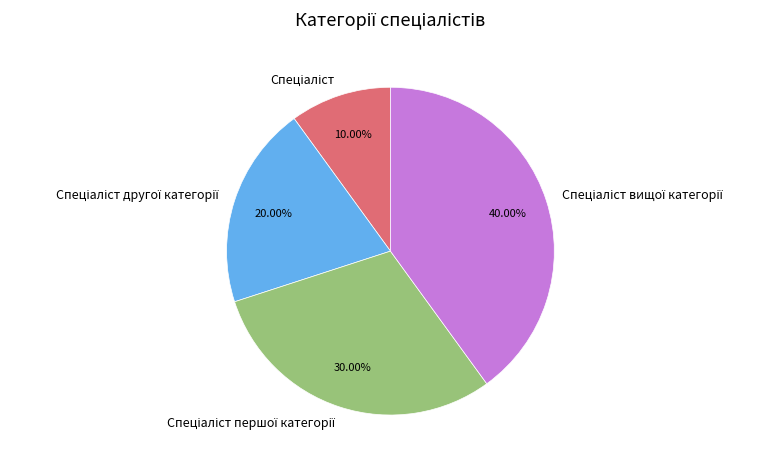

To the nearest percent, what is the difference between the largest and smallest slice percentages?

30%